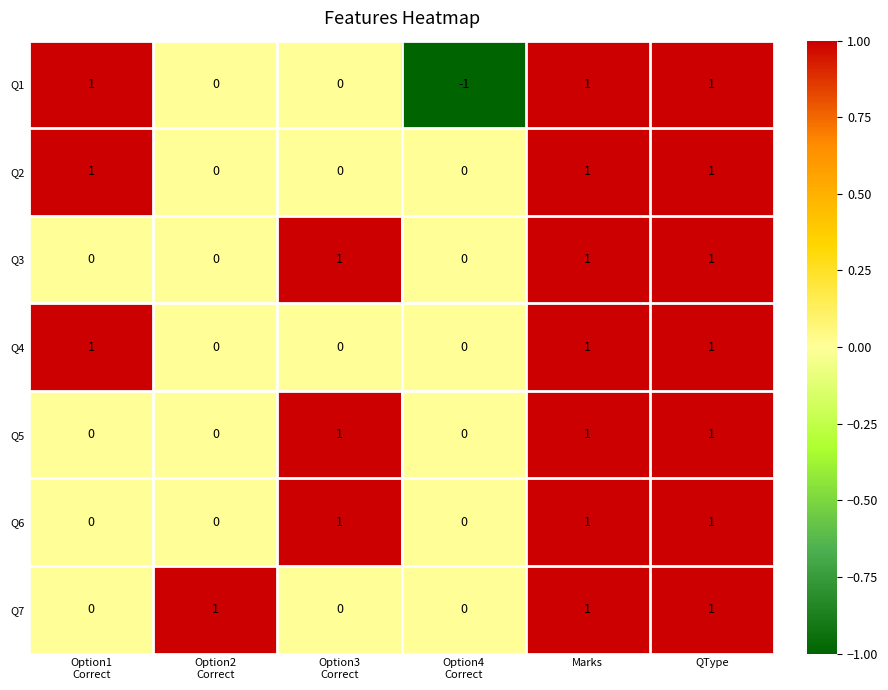

What is the total value across all series at Marks?

7